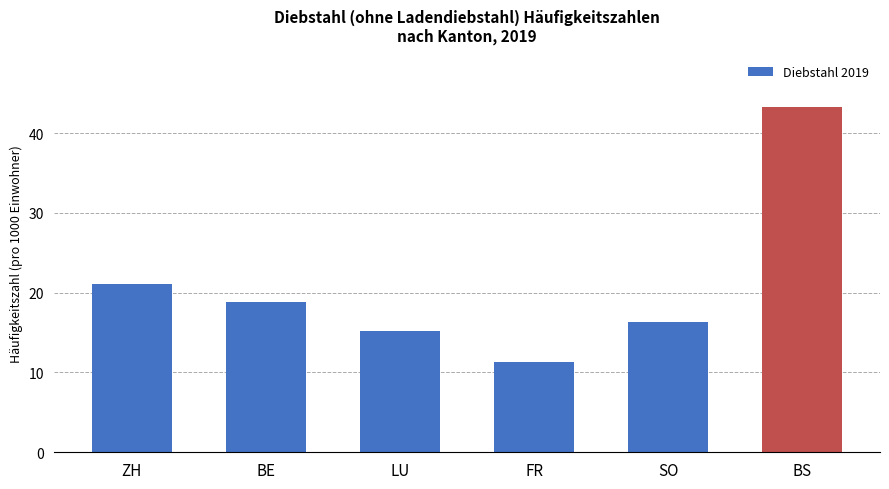

At which label is the value closest to 27?

ZH